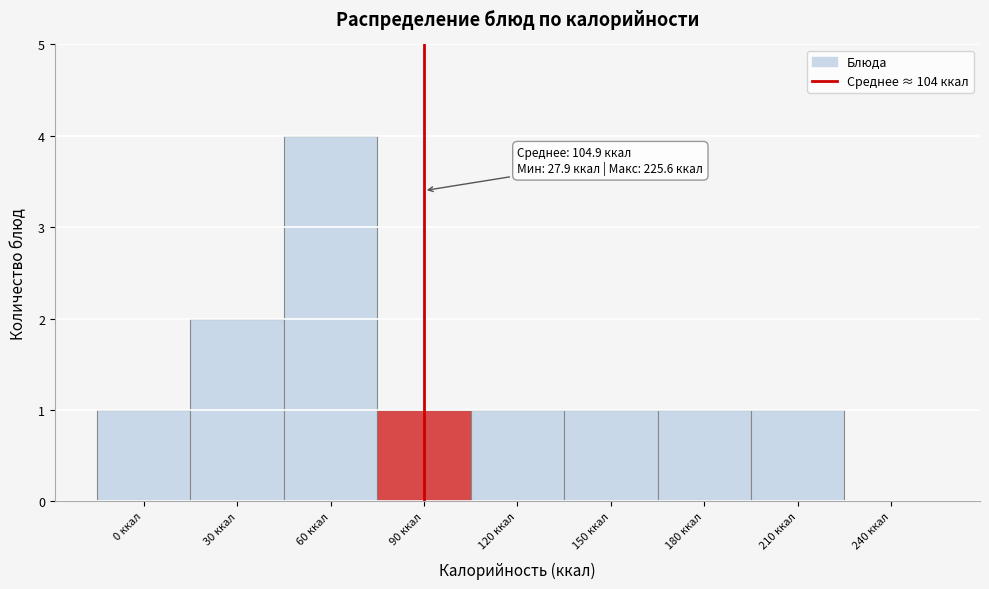

Reading right to left, list all the values displayed in this chart.

240 ккал=0	210 ккал=1	180 ккал=1	150 ккал=1	120 ккал=1	90 ккал=1	60 ккал=4	30 ккал=2	0 ккал=1